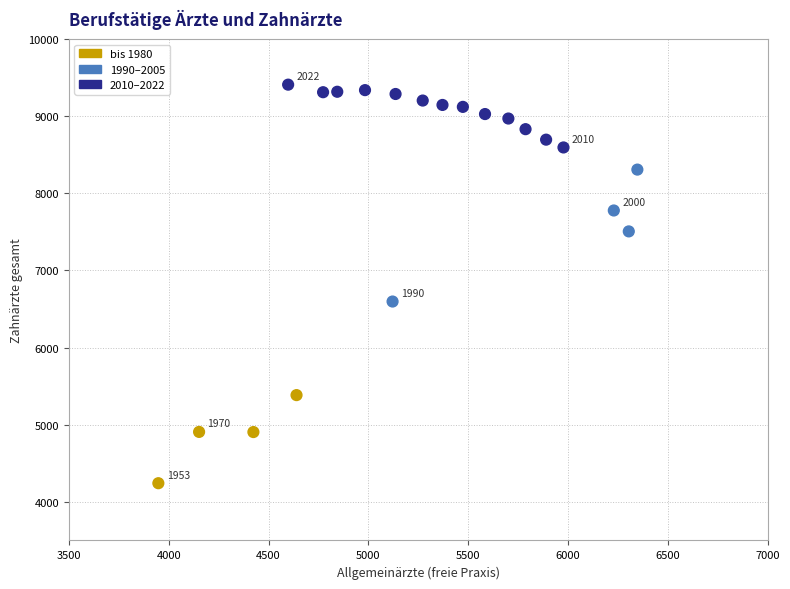

What Y value in the scatter plot is closest to 6825?

6597